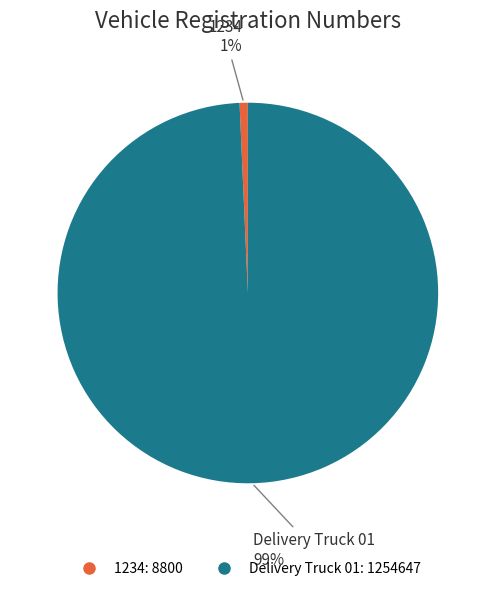

To the nearest percent, what is the average slice percentage?

50%